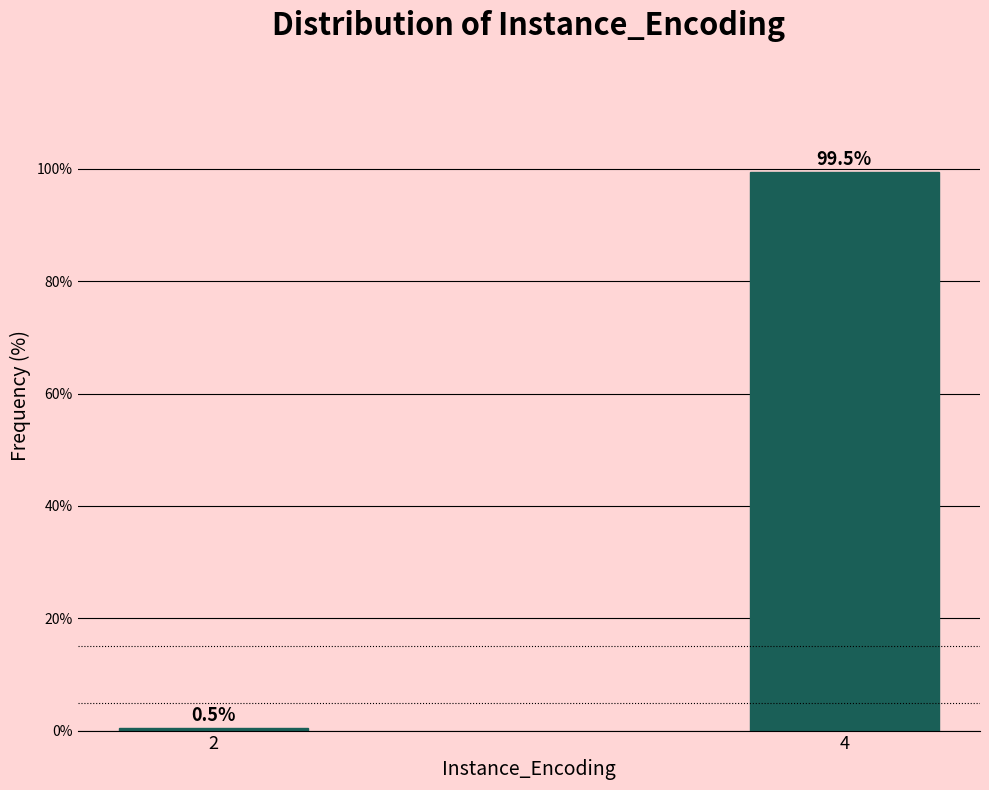

Reading left to right, what are all the values shown in this chart?

0.5	99.5